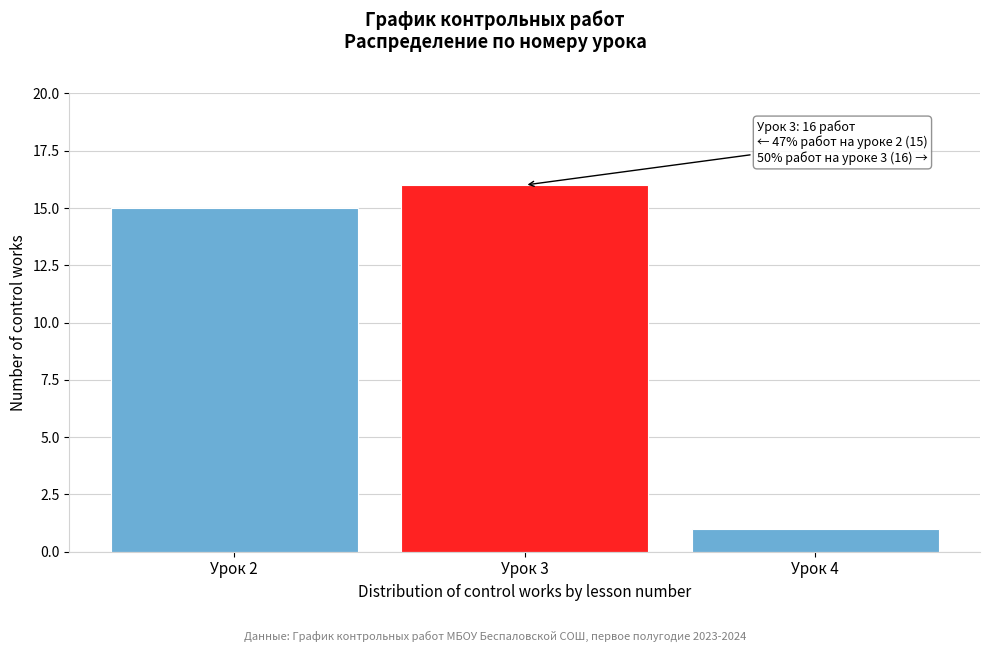

Reading left to right, list all the values displayed in this chart.

Урок 2=15	Урок 3=16	Урок 4=1